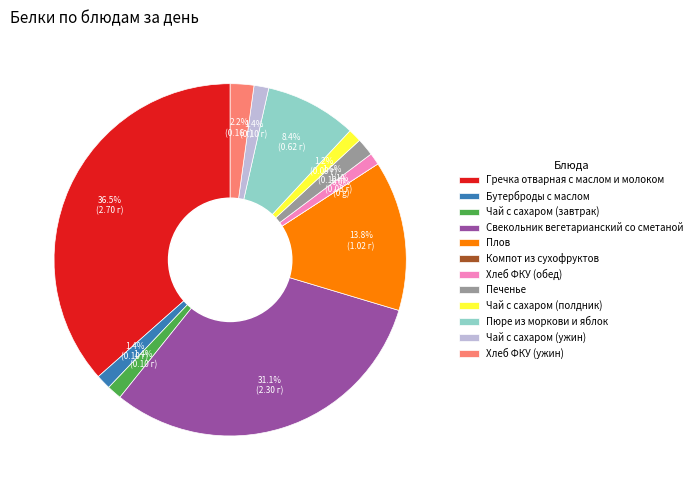

Combined, what portion of the pie is Печенье and Хлеб ФКУ (ужин)?

3.8%